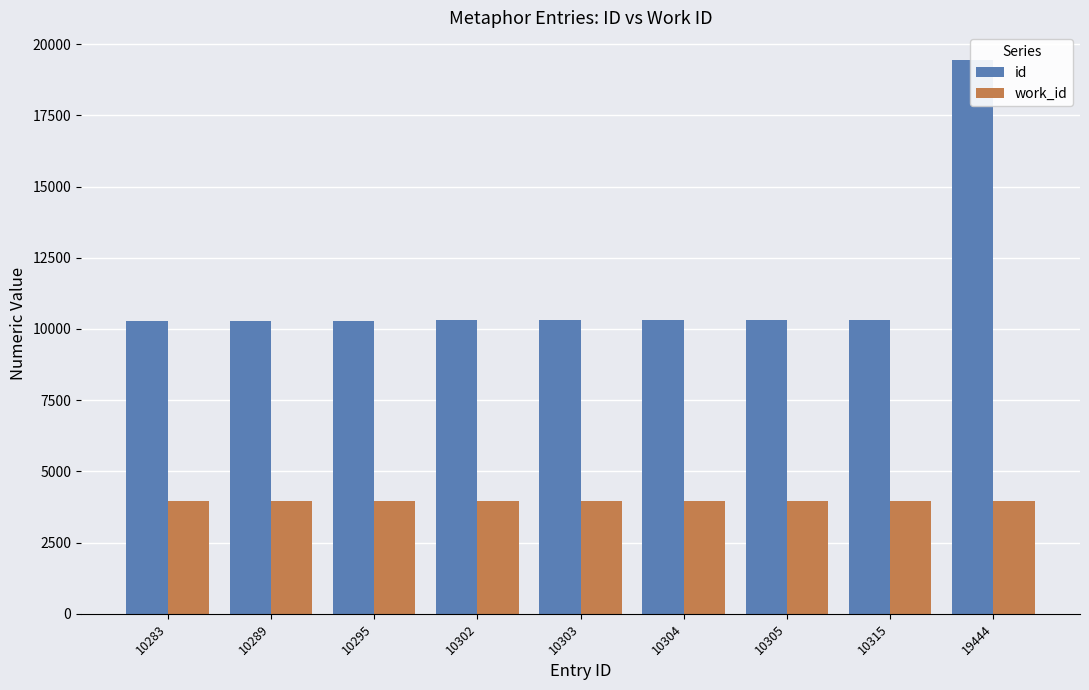

How many bars are there in total?

18